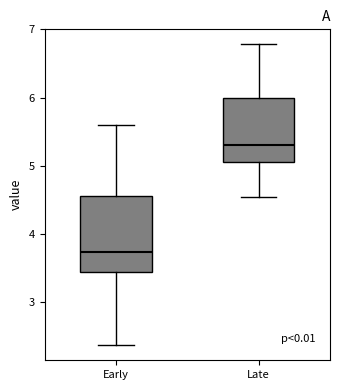

Reading left to right, transcribe this box plot: for each box, give where its median line is, the range the box spans, and where its two whiskers end, as read against the y-axis. The values are not printed on the chart, so give them approximately, as read against the axis.

Early: median 3.7, box 3.4 to 4.6, whiskers 2.4 to 5.6
Late: median 5.3, box 5.1 to 6.0, whiskers 4.6 to 6.8